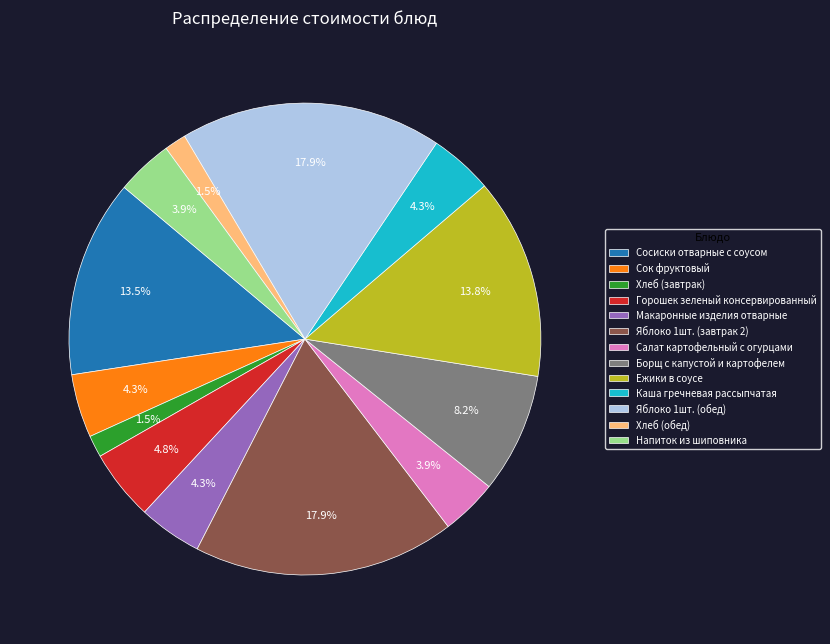

Does Сок фруктовый account for over 50% of the chart?

No